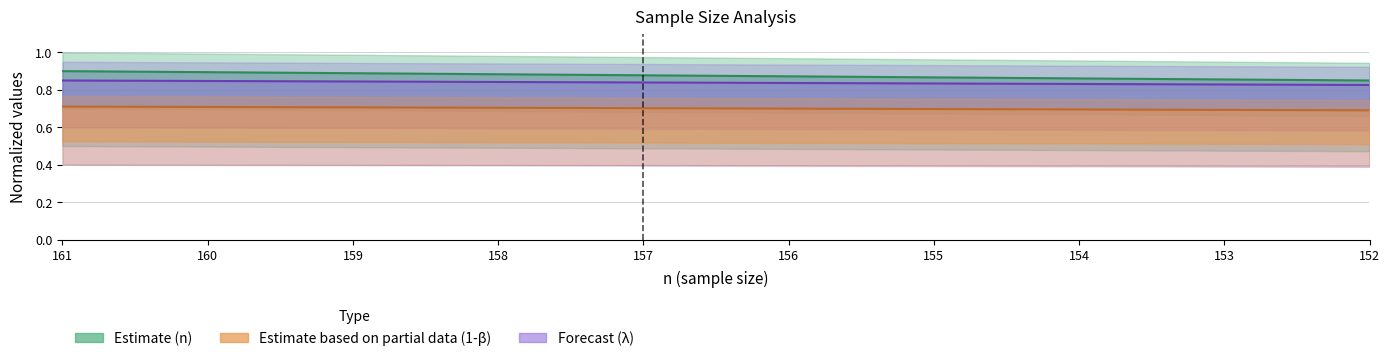

What is the sum of all 1-beta line values?

7.0